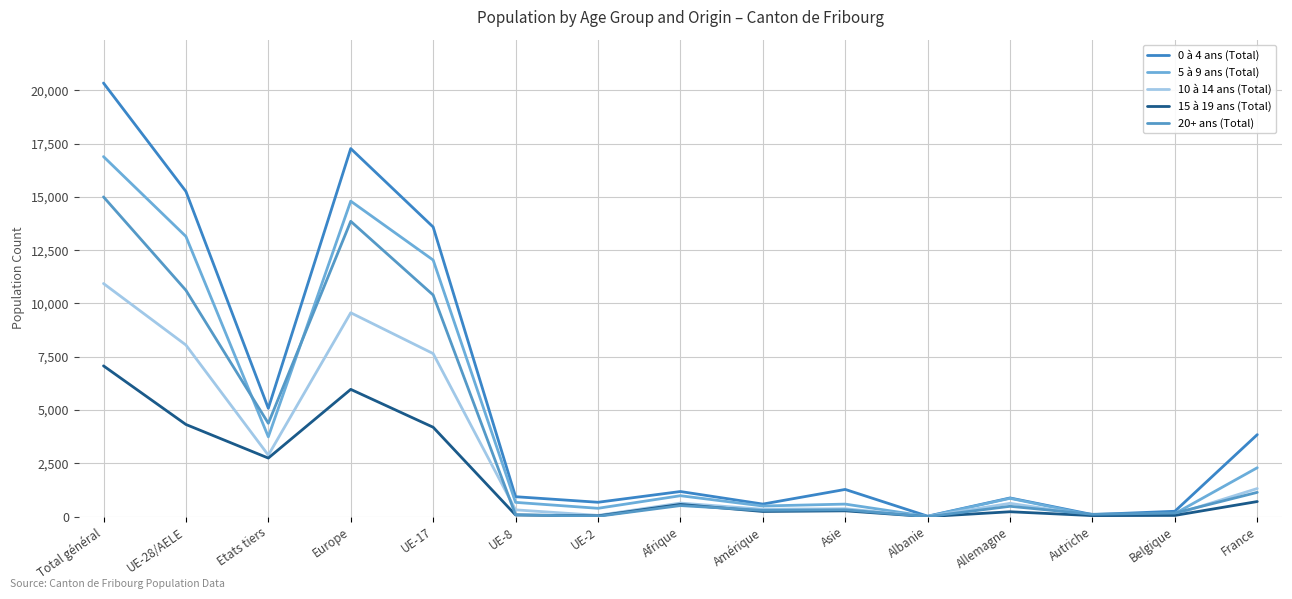

Reading right to left, list all the values displayed in this chart.

0 à 4 ans (Total): 3848	254	99	878	24	1278	591	1180	676	937	13587	17266	5084	15256	20340
5 à 9 ans (Total): 2296	144	62	861	12	590	501	983	393	671	12037	14800	3744	13145	16889
10 à 14 ans (Total): 1320	109	50	626	8	372	349	637	61	320	7650	9564	2885	8051	10936
15 à 19 ans (Total): 710	59	51	231	3	274	244	575	36	80	4195	5971	2749	4325	7074
20+ ans (Total): 1141	170	112	487	2	322	295	521	18	91	10397	13854	4380	10619	14999